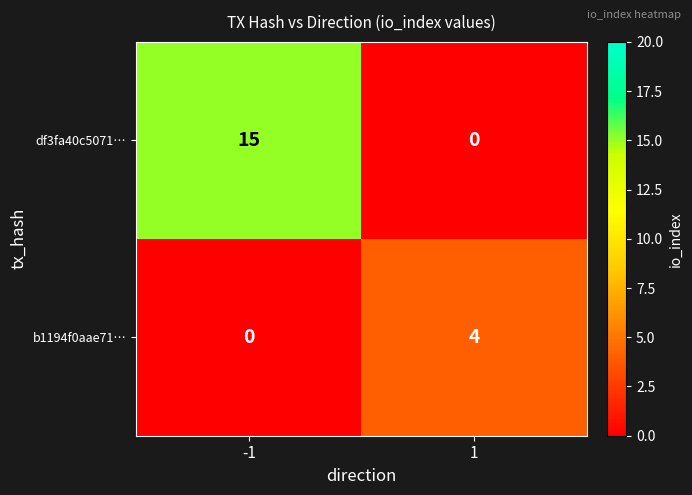

Rank the series at 1 from highest to lowest value.

b1194f0aae71…, df3fa40c5071…